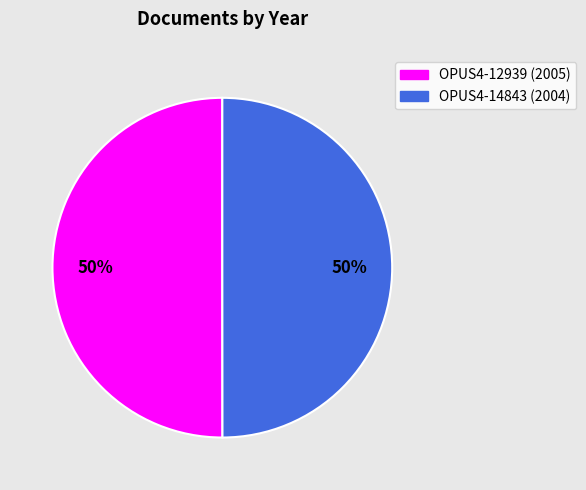

True or false: OPUS4-14843 accounts for 36% of the total.

False